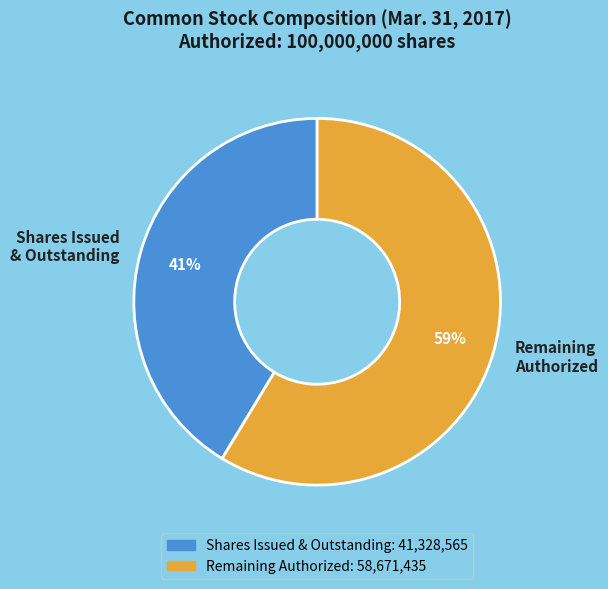

Which category accounts for the majority?

Remaining Authorized